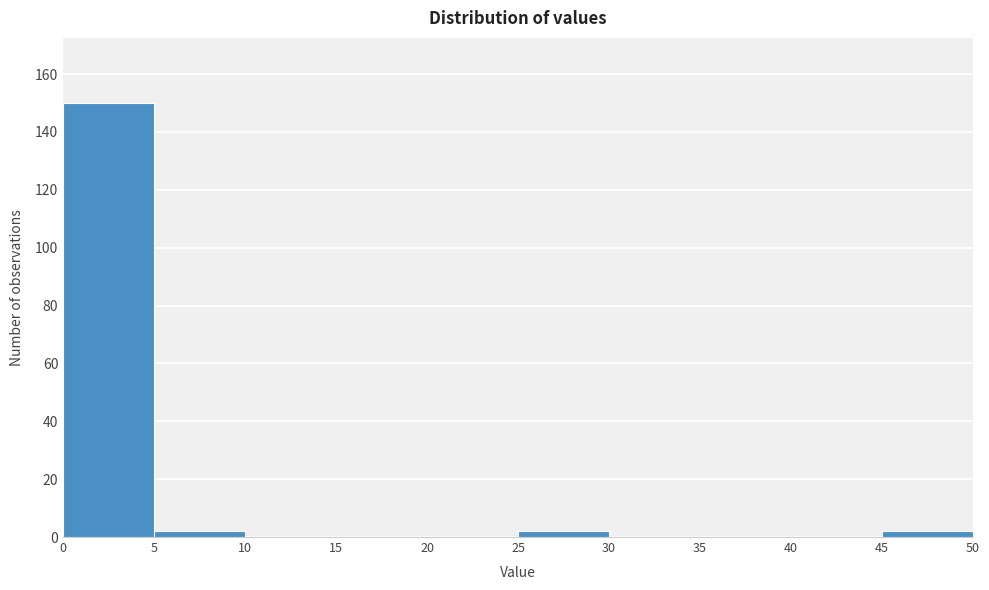

Reading left to right, transcribe this chart: for each bar, give the range it covers on the x-axis and its height. The values are not printed on the chart, so give them approximately, as read against the axis.

0 to 5: 150
5 to 10: 2
10 to 15: 0
15 to 20: 0
20 to 25: 0
25 to 30: 2
30 to 35: 0
35 to 40: 0
40 to 45: 0
45 to 50: 2